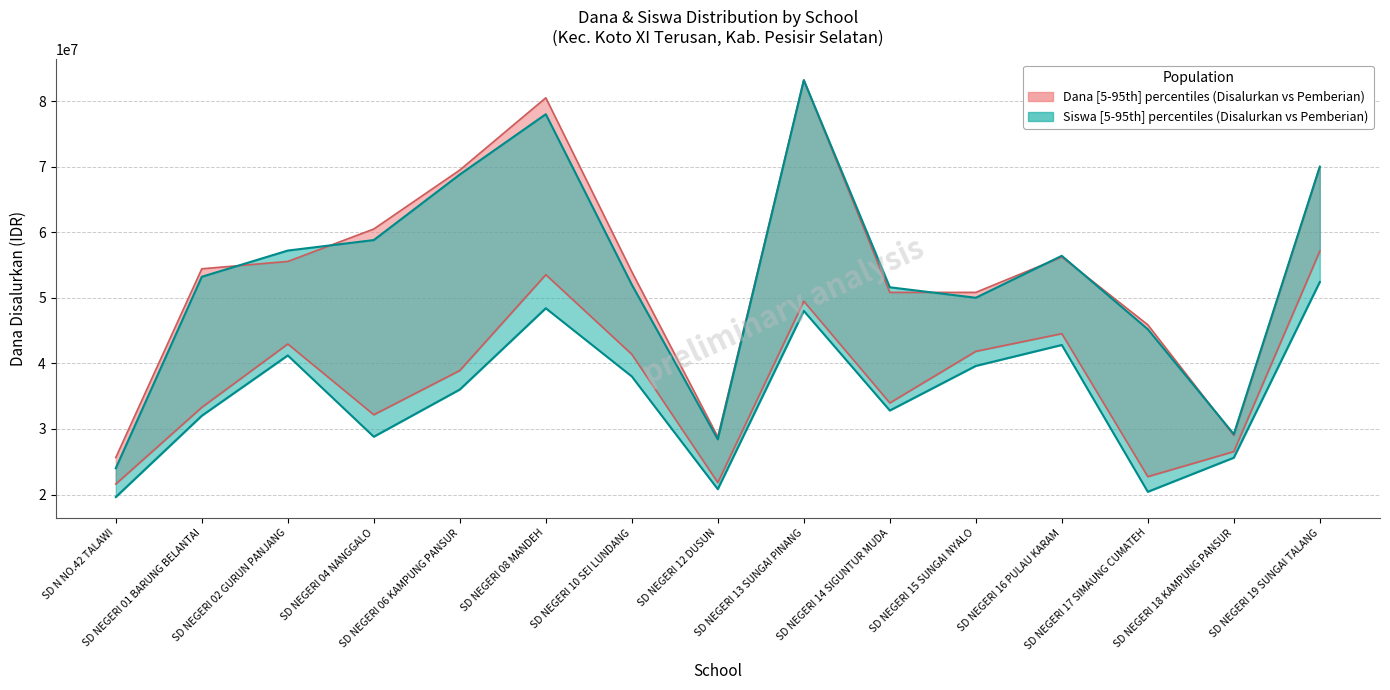

Where is Dana Disalurkan (upper) nearest to the value 54450000?

SD NEGERI 01 BARUNG BELANTAI